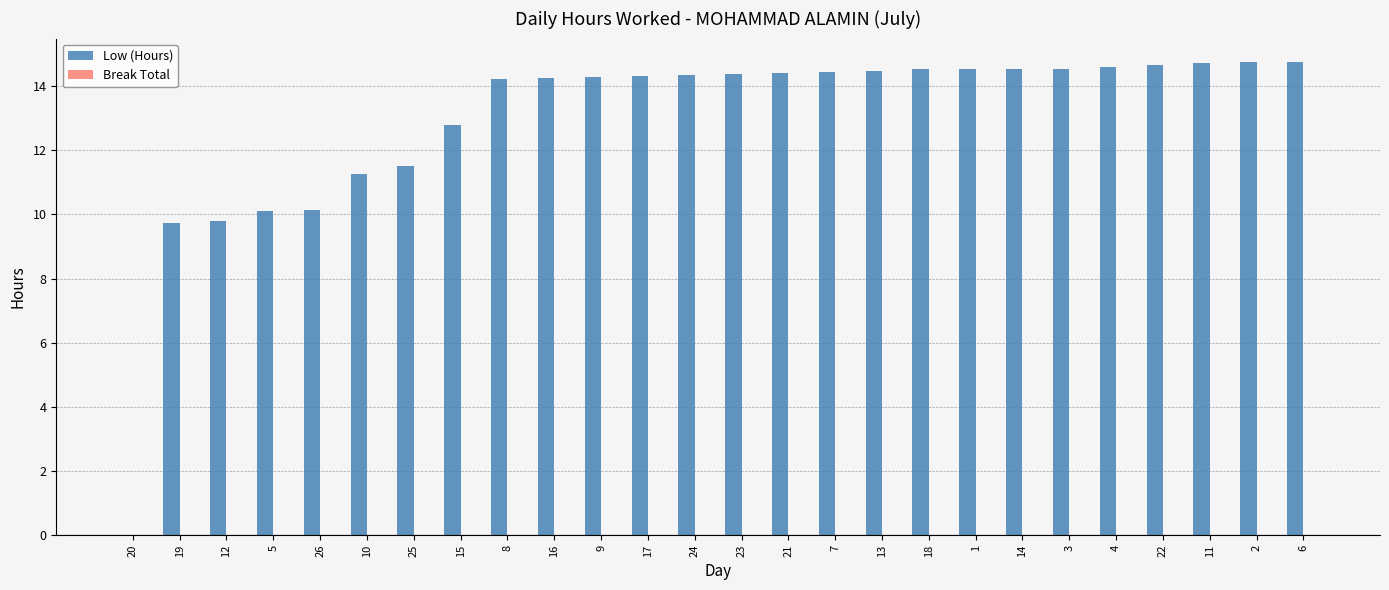

Between 5 and 22, which is larger?

22